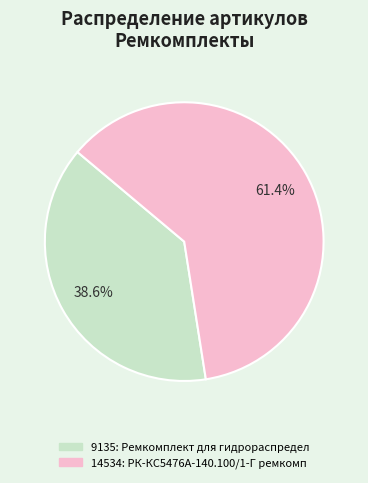

Is there any slice that represents more than half of the pie?

Yes